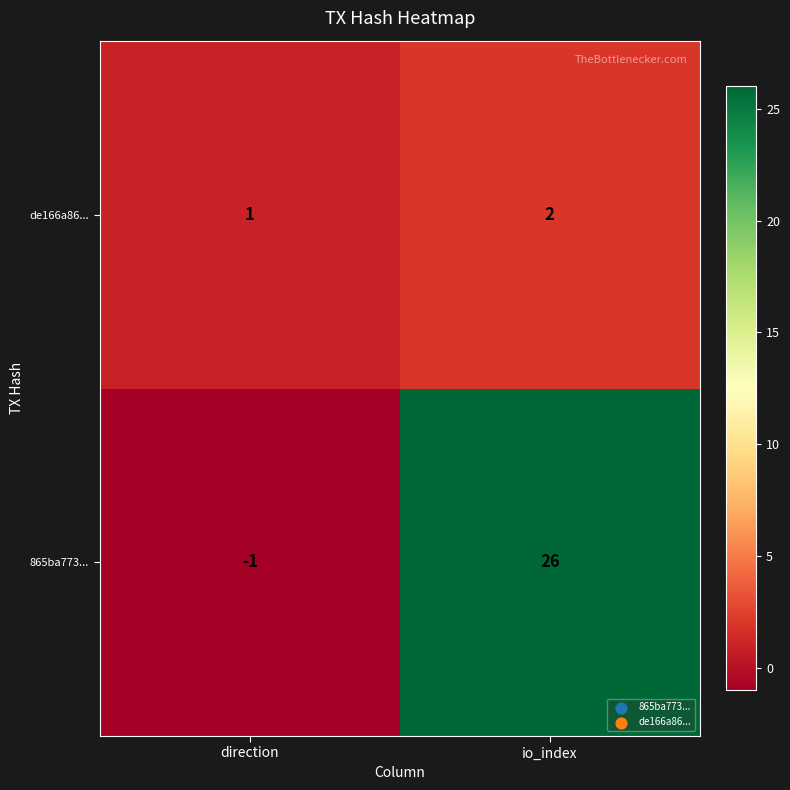

At which label is de166a86... closest to 1?

direction